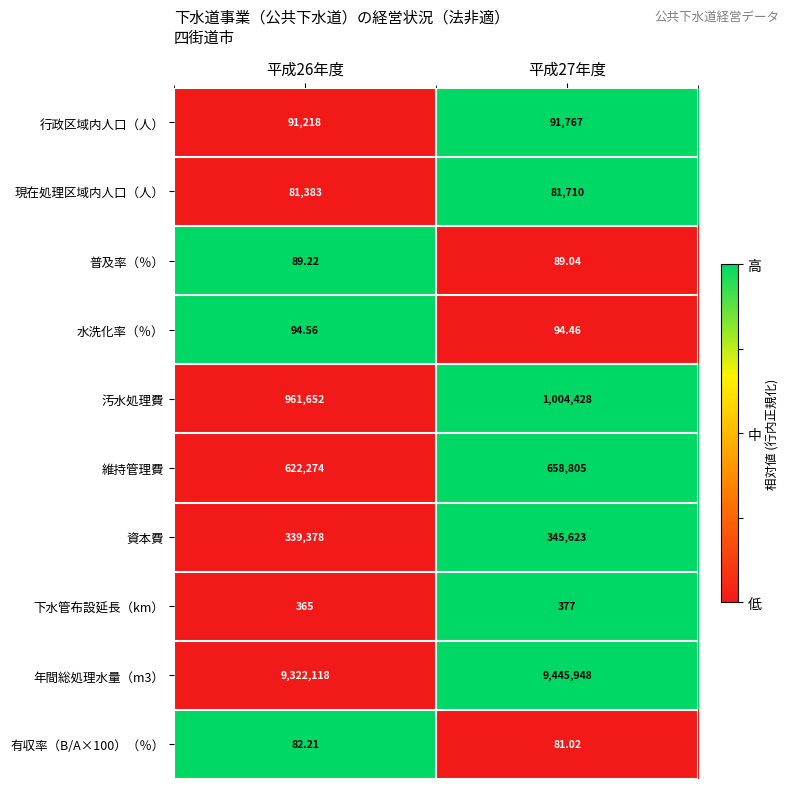

How many series are shown in this chart?

10